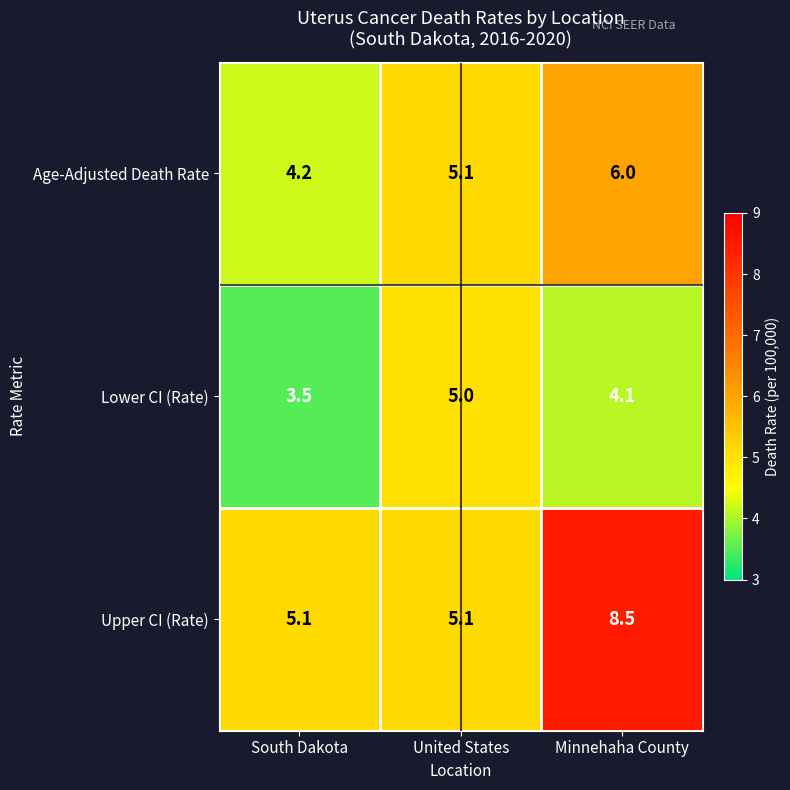

What is the average value of the Age-Adjusted Death Rate series?

5.1